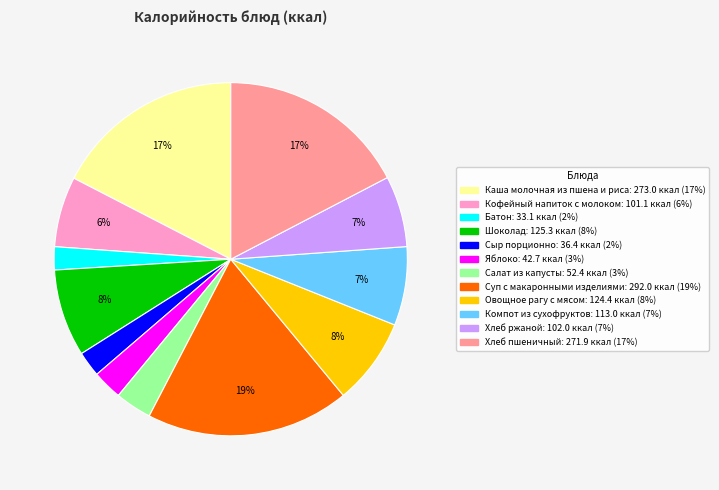

Does any single category account for the majority?

No